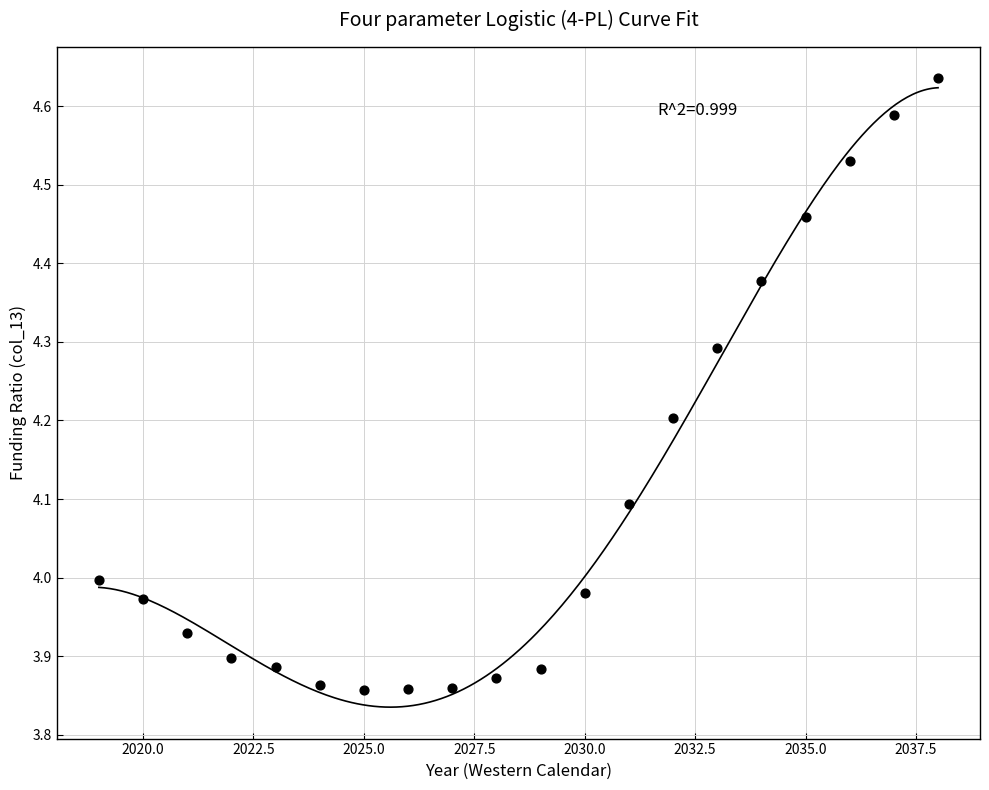

What is the range of Y values (max minus min)?

0.8